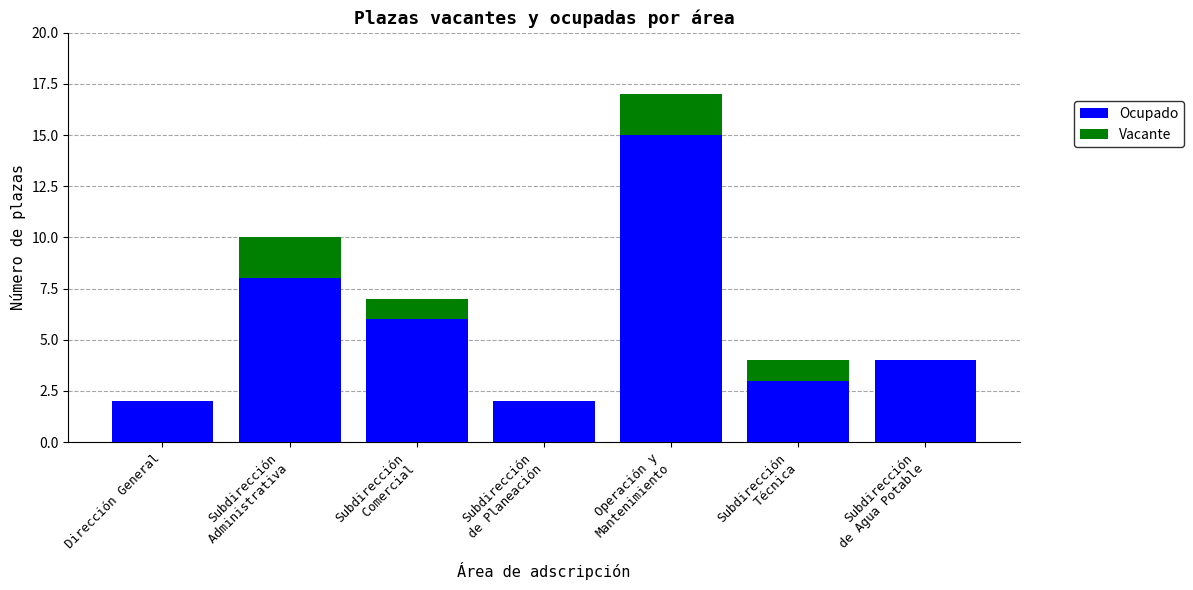

What is the highest value of the Ocupado series?

15